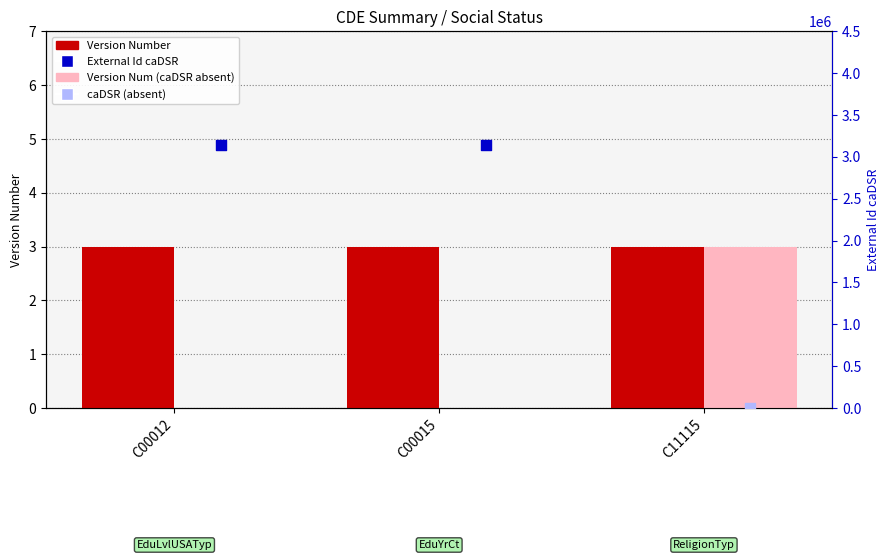

Is the value of Version Number at C00015 greater than the value of External Id caDSR at C00012?

No